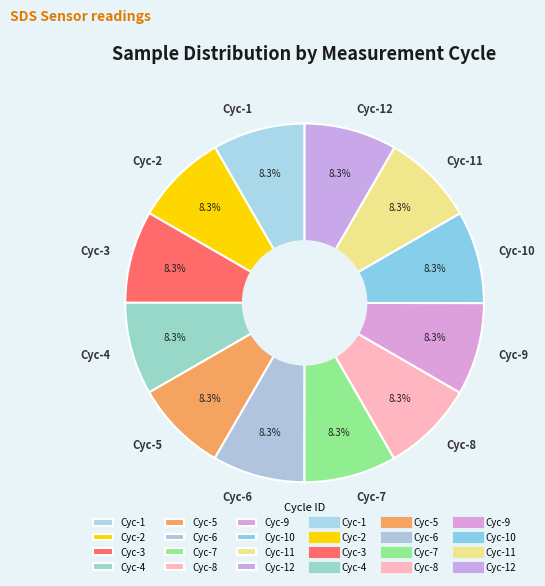

What portion of the pie excludes Cyc-3?

91.7%